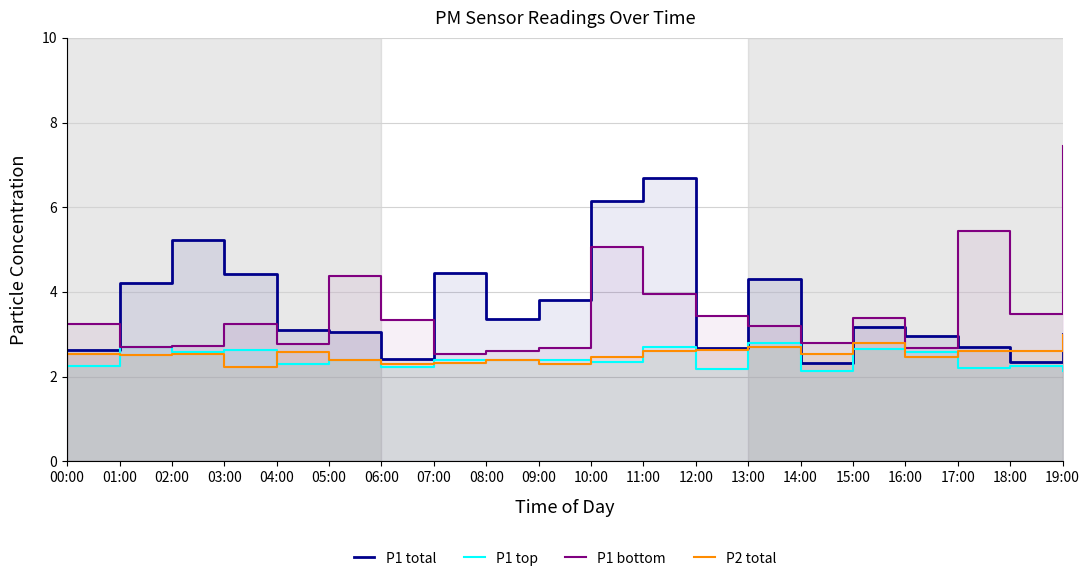

How many series are shown in this chart?

4